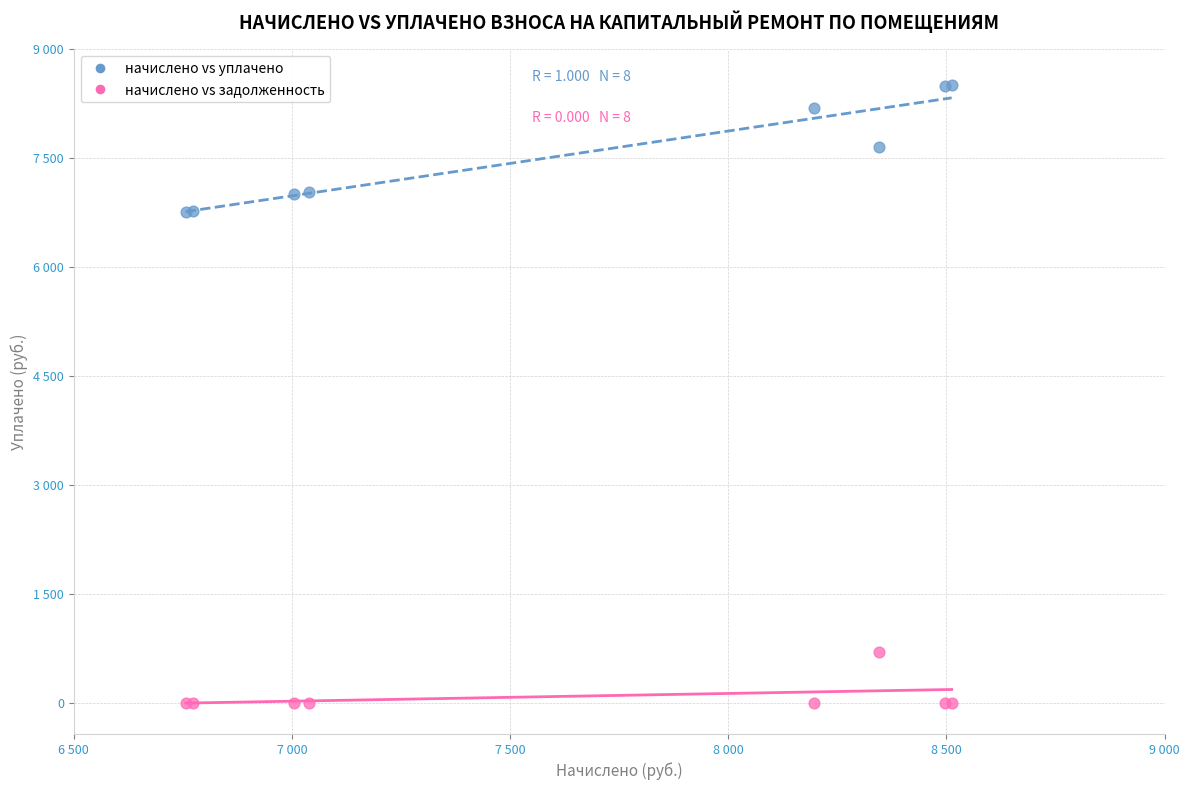

Which series contains the highest Y value?

начислено vs уплачено